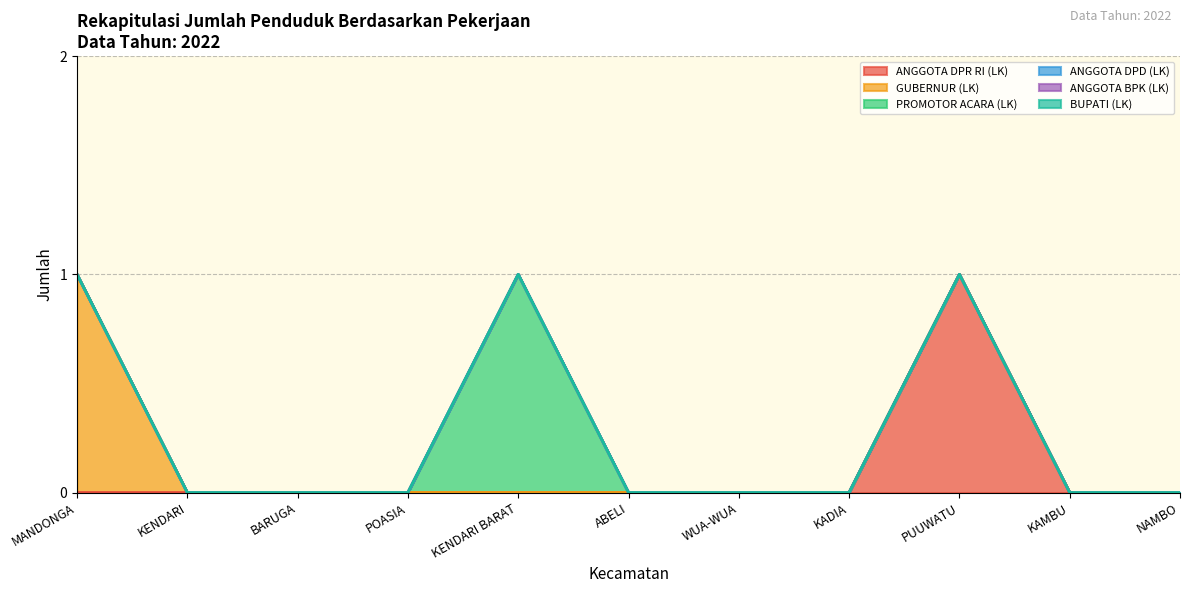

Is the value of ANGGOTA DPD (LK) at POASIA greater than the value of GUBERNUR (LK) at BARUGA?

No